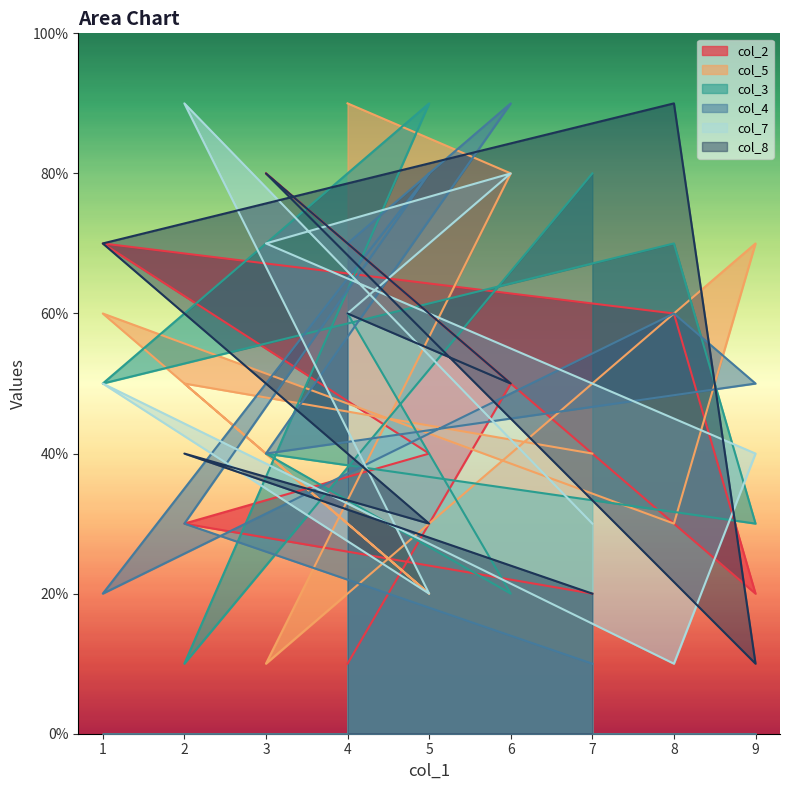

How many interior local peaks does the col_4 series have?

6